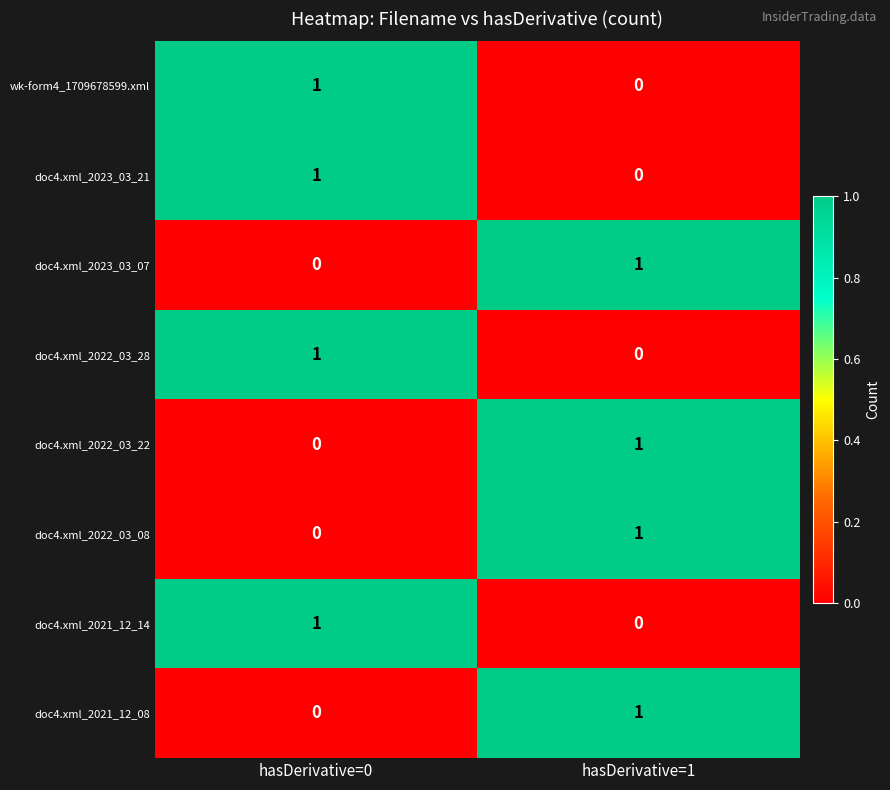

Reading left to right, what are all the values shown in this chart?

wk-form4_1709678599.xml: 1	0
doc4.xml_2023_03_21: 1	0
doc4.xml_2023_03_07: 0	1
doc4.xml_2022_03_28: 1	0
doc4.xml_2022_03_22: 0	1
doc4.xml_2022_03_08: 0	1
doc4.xml_2021_12_14: 1	0
doc4.xml_2021_12_08: 0	1